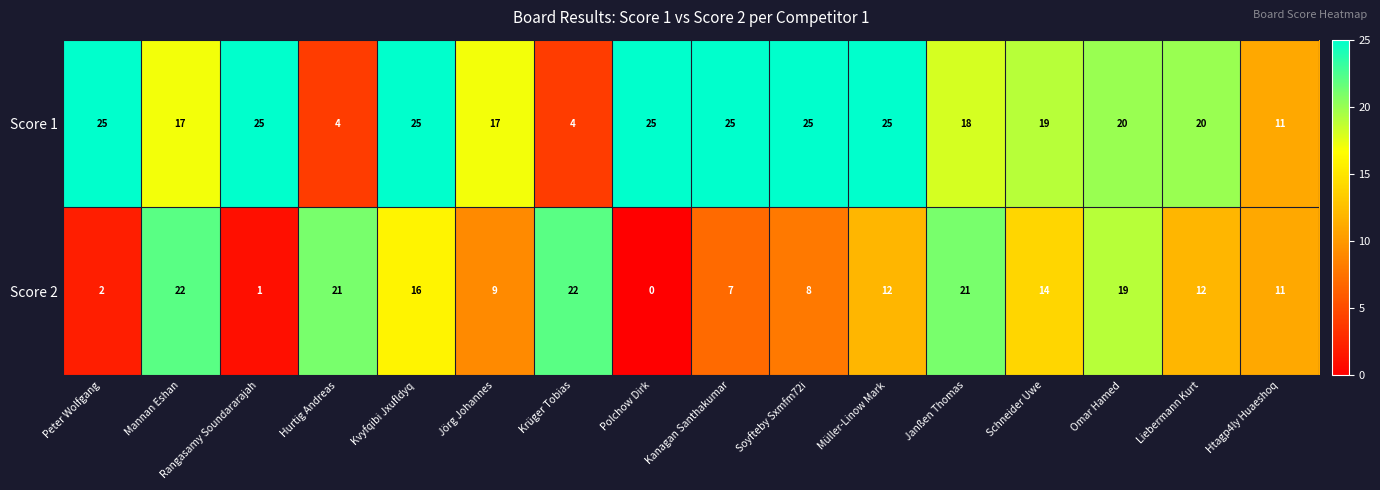

What is the difference between the maximum and minimum values in the Score 1 series?

21